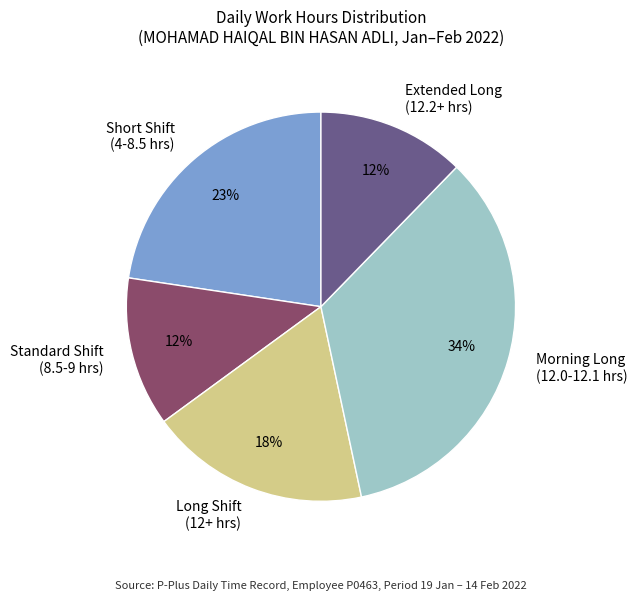

Which has a higher value, Short Shift (4-8.5 hrs) or Standard Shift (8.5-9 hrs)?

Short Shift (4-8.5 hrs)